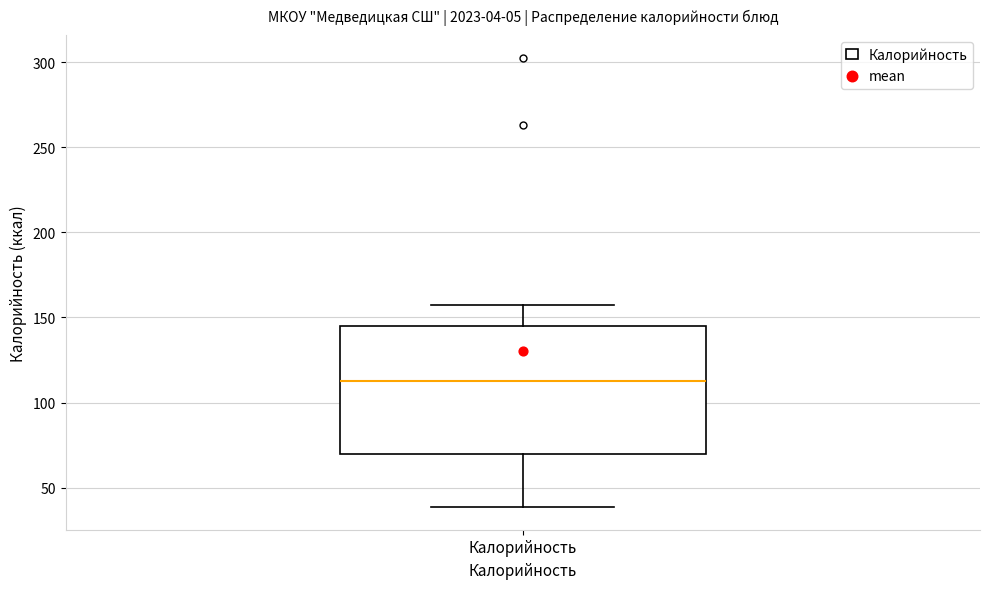

Transcribe this box plot: give where the median line is, the range the box spans, and where the two whiskers end, as read against the y-axis. The values are not printed on the chart, so give them approximately, as read against the axis.

median 115, box 70 to 145, whiskers 40 to 160